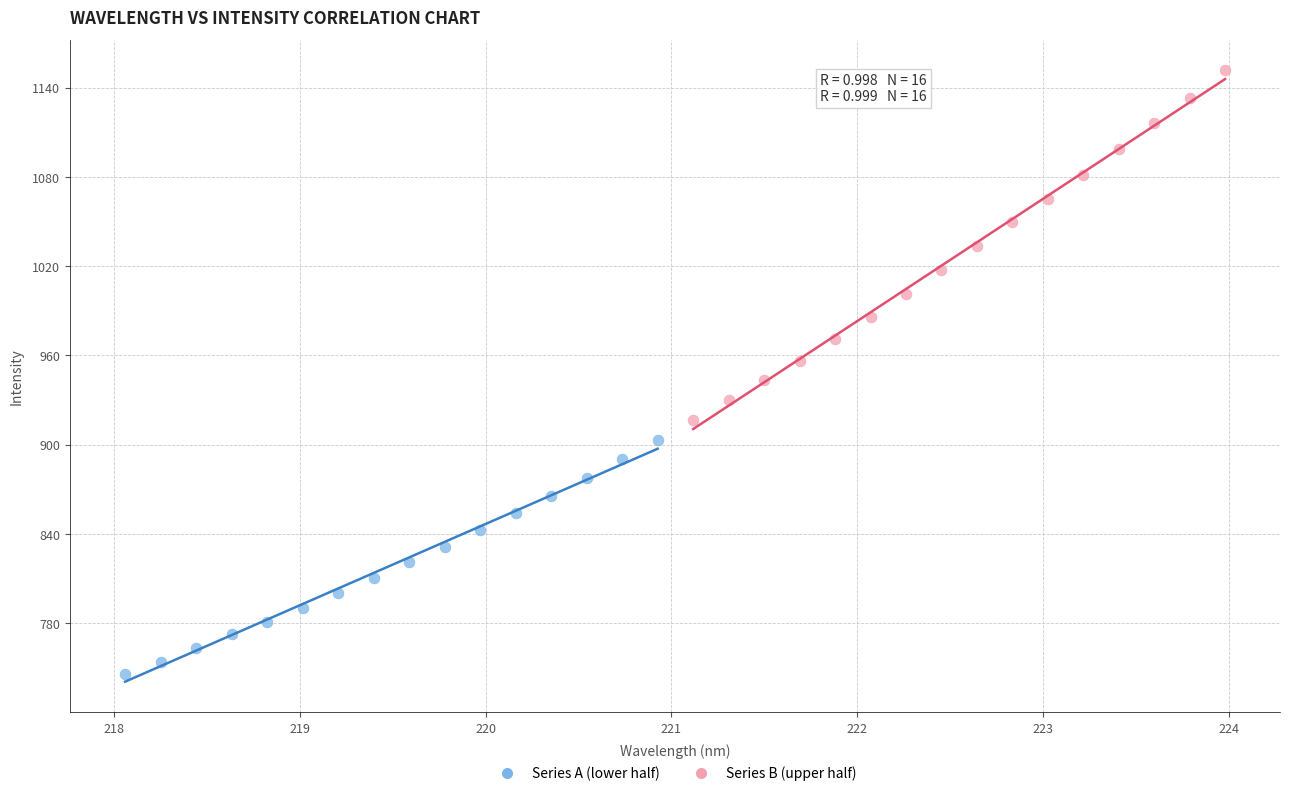

Which series contains the lowest Y value?

Series A (lower half)